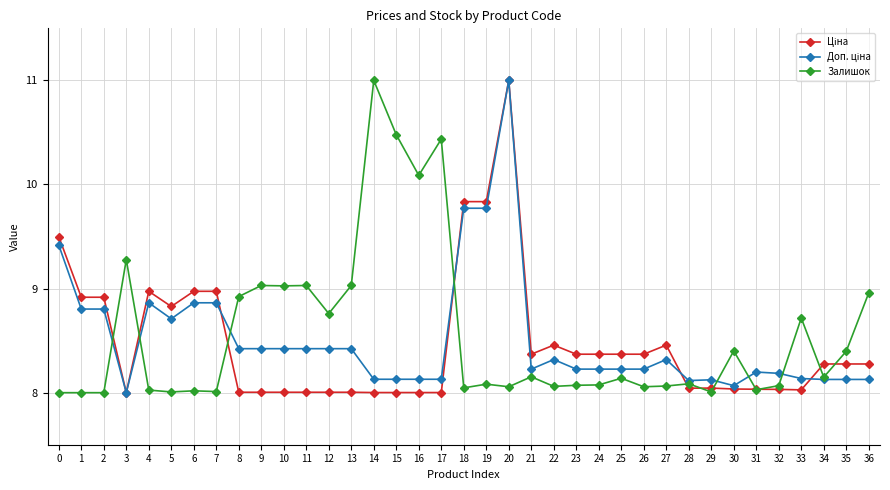

Which category has the highest value in the Залишок series?

14